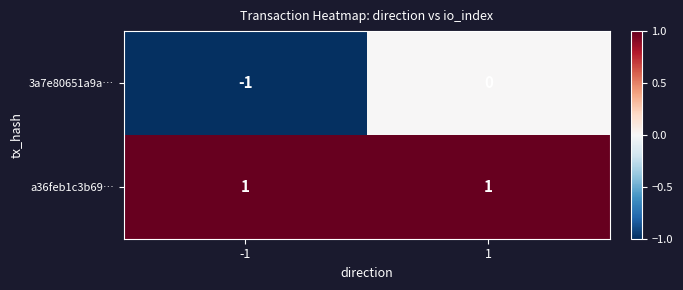

At -1, list the series in order from largest to smallest.

a36feb1c3b69…, 3a7e80651a9a…